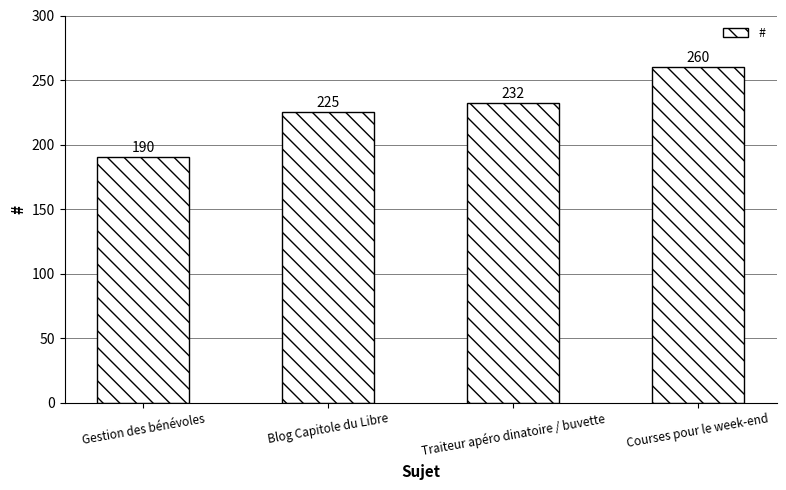

What is the greatest value displayed?

260